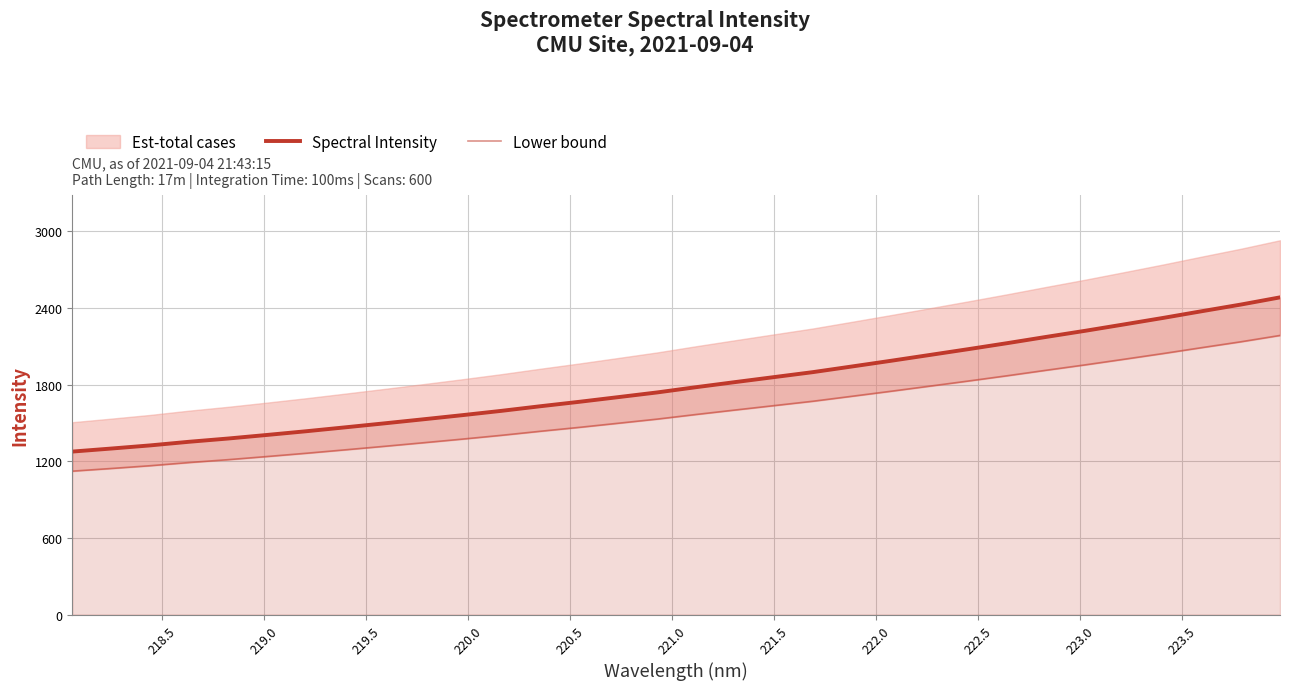

How many lines are shown in the chart?

2